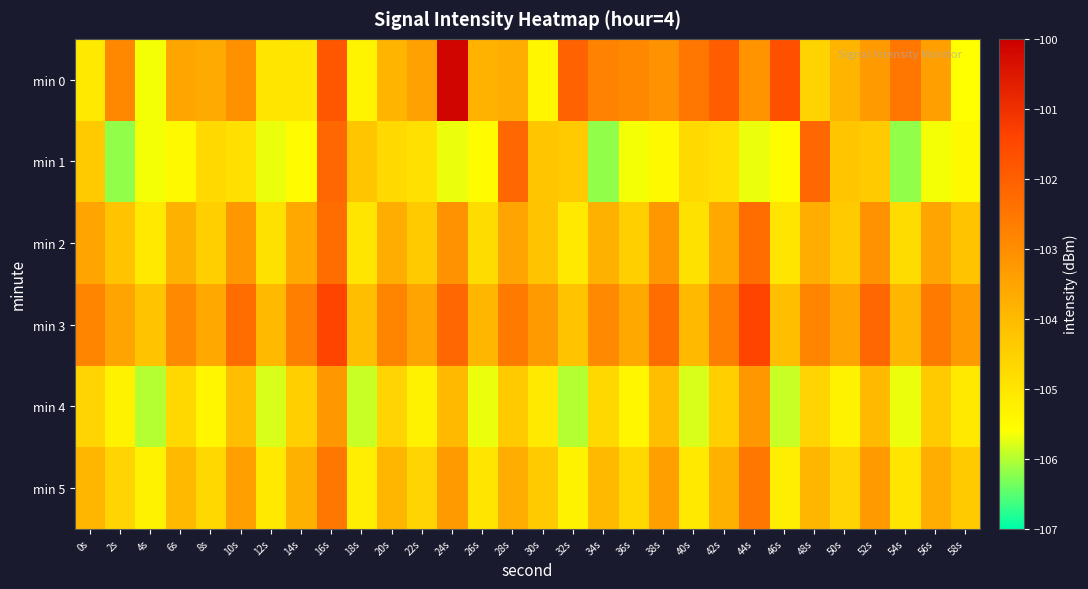

What is the total value across all series at 2s?

-626.7